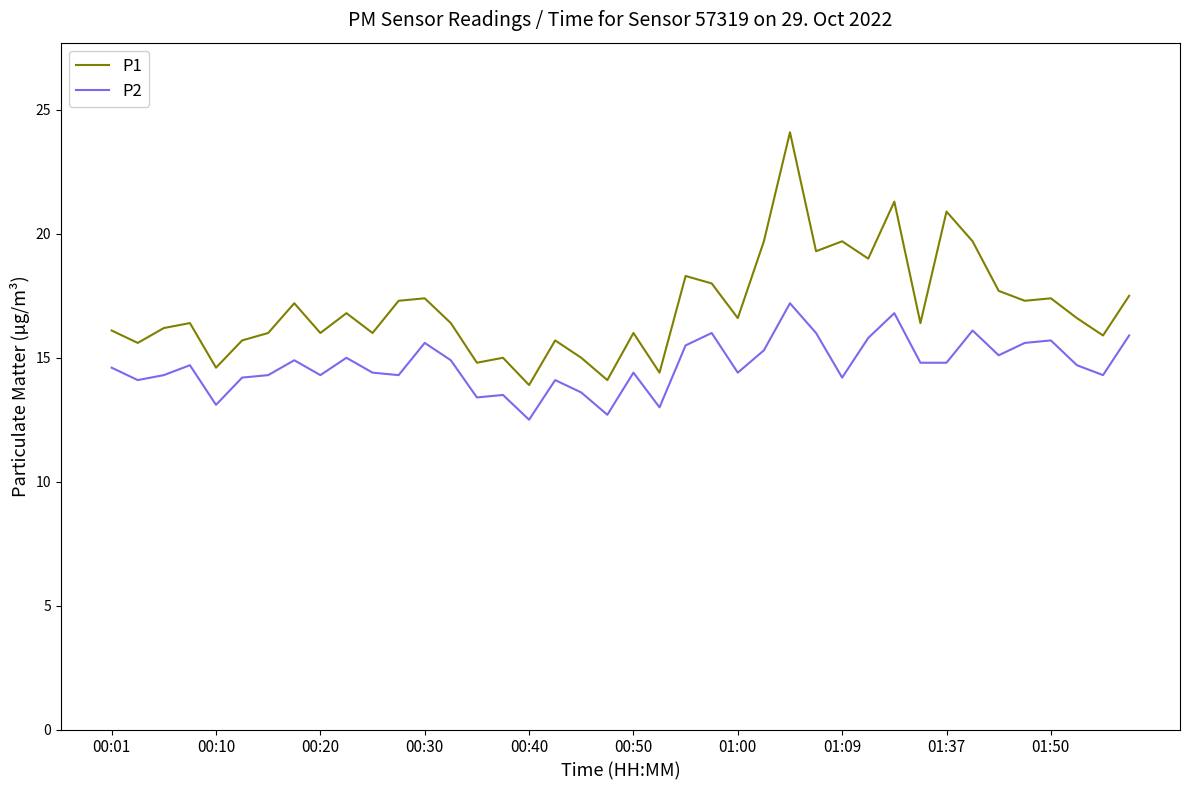

Rank the series by their average value, from highest to lowest.

P1, P2